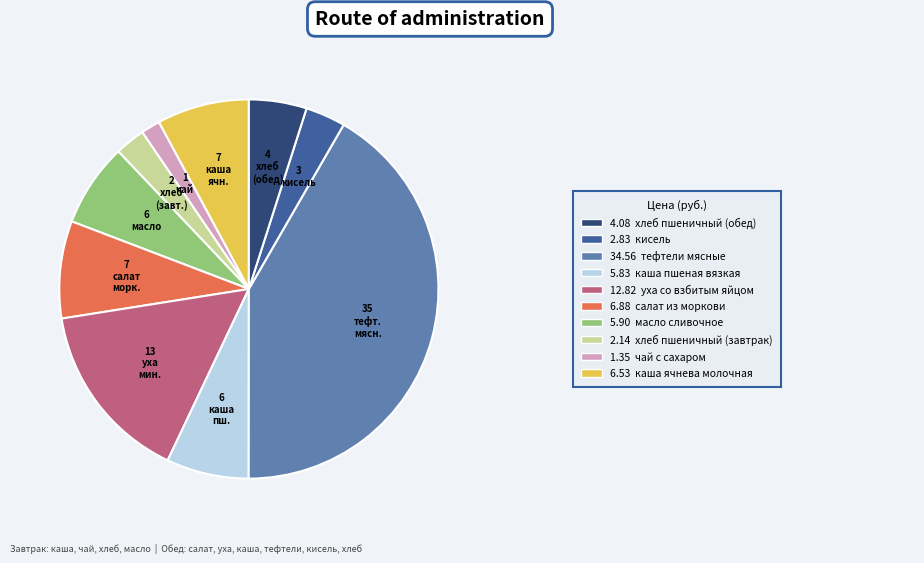

Is there any slice that represents more than half of the pie?

No